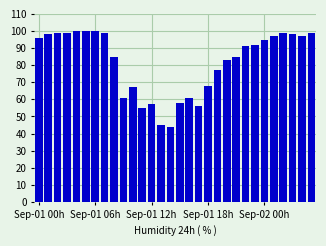

Are the bars horizontal?

No